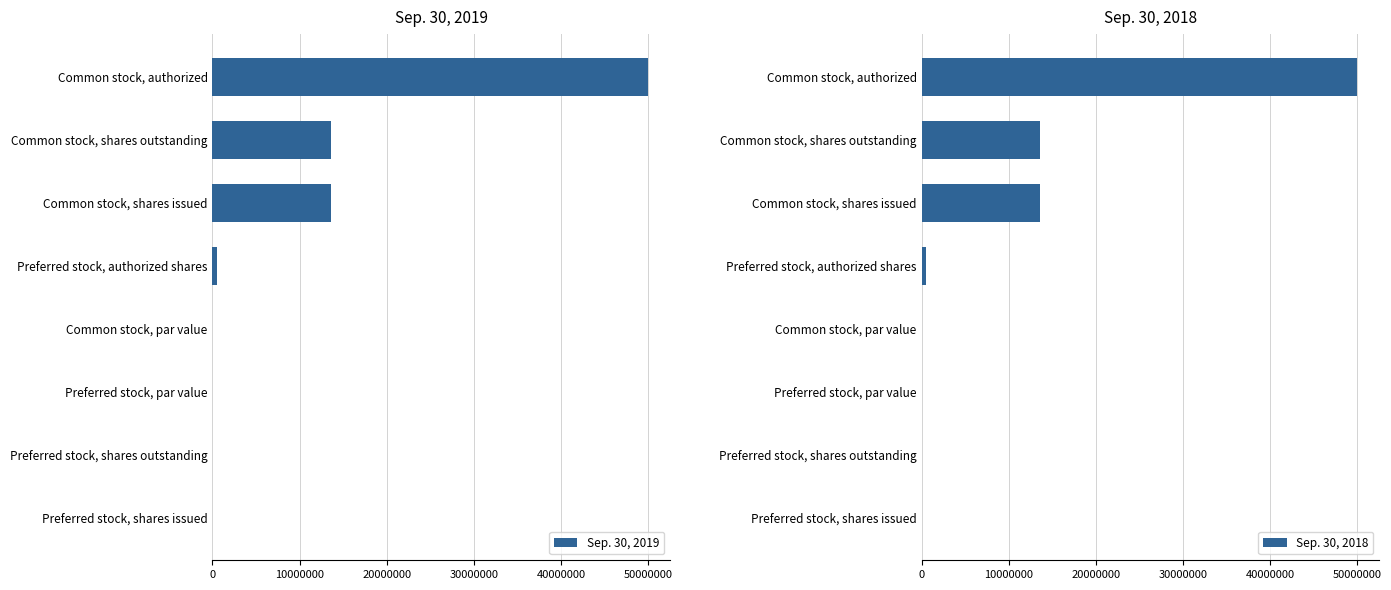

True or false: Sep. 30, 2018 has a value of 0.0 at Preferred stock, shares issued.

True